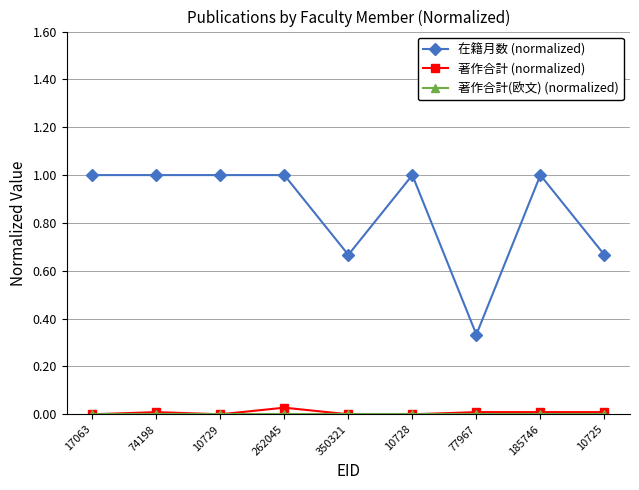

What is the maximum value shown in the chart?

1.0